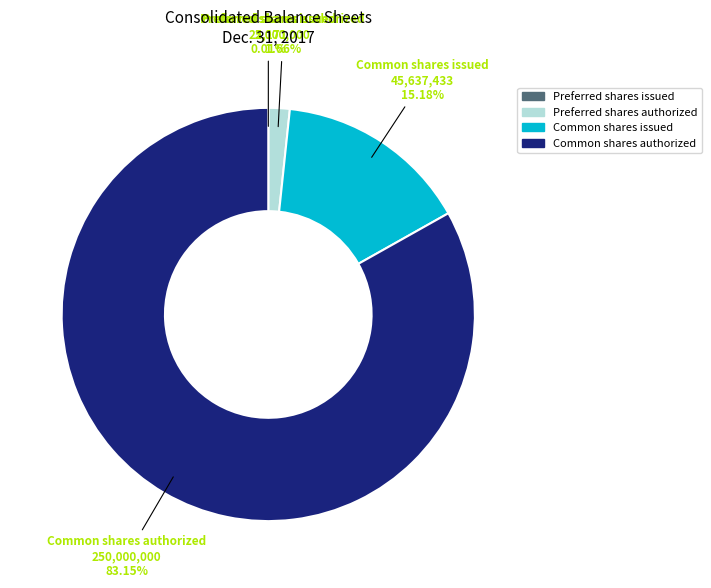

Combined, do Common shares issued and Preferred shares authorized account for over 50%?

No